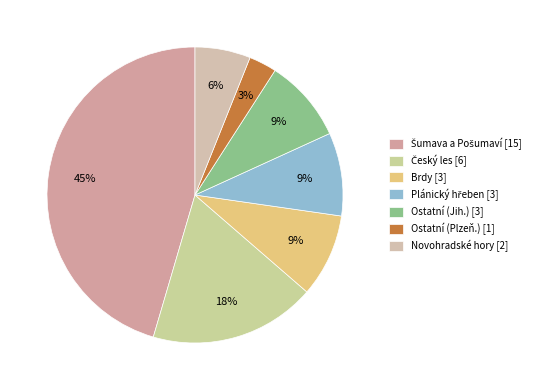

The Brdy slice represents 9% of the pie. True or false?

True